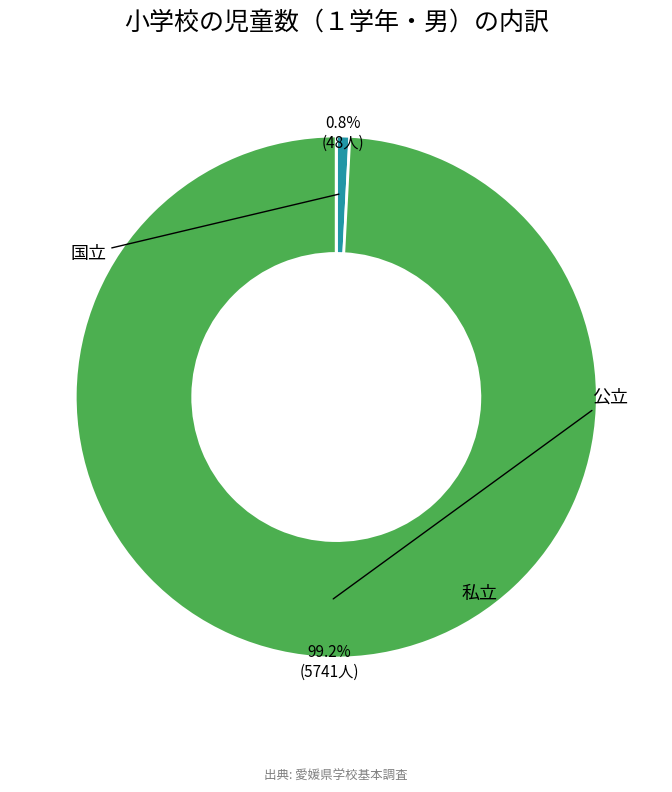

To the nearest percent, what is the difference between the largest and smallest slice percentages?

99%